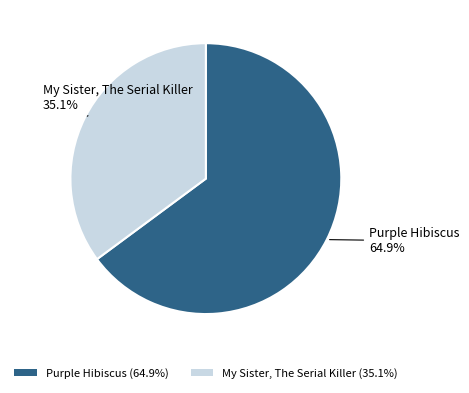

How much of the chart is everything except Purple Hibiscus?

35.1%